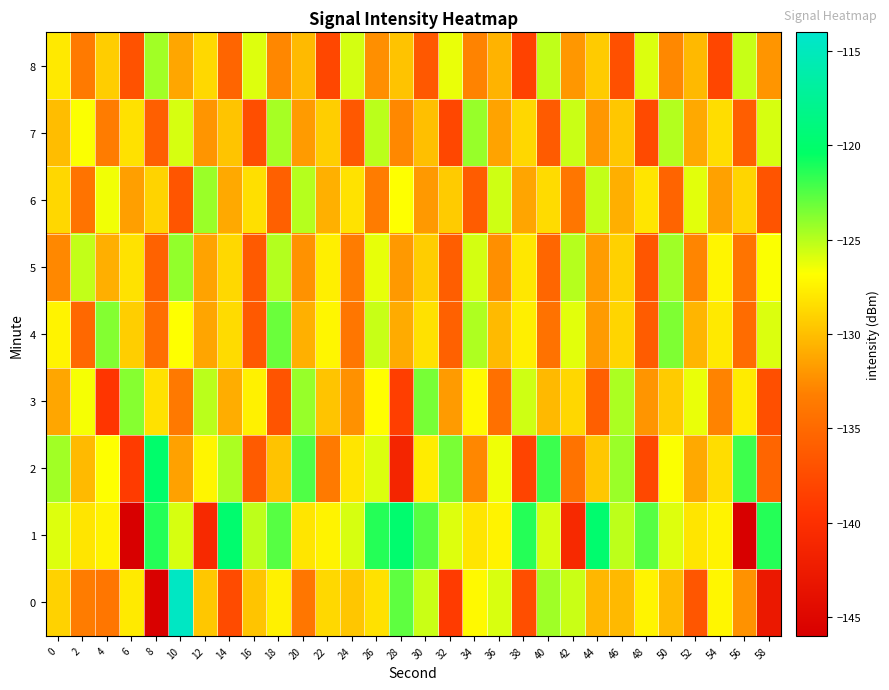

What is the total value across all series at 36?

-1164.3